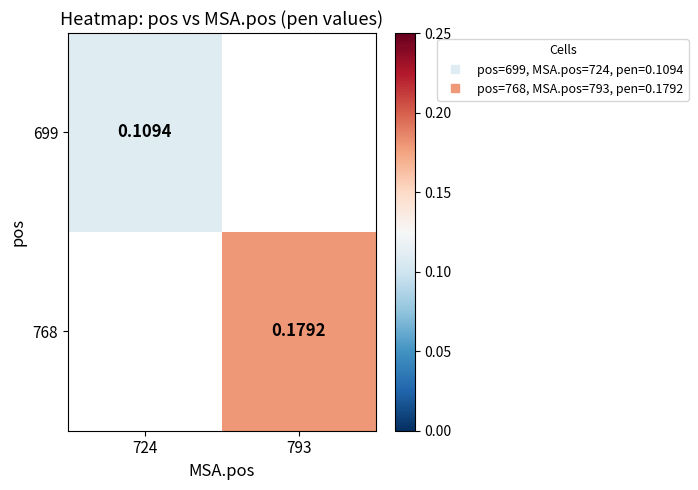

What is the minimum value shown in the chart?

0.1